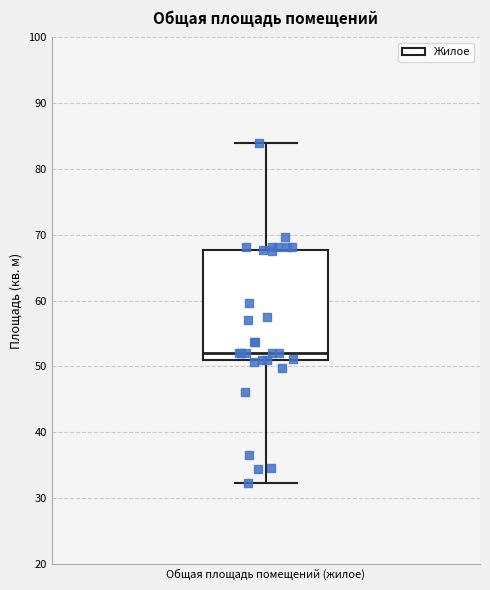

Where does the upper whisker of the box for Общая площадь помещений (жилое) end on the y-axis? The values are not printed on the chart, so give them approximately, as read against the axis.

84